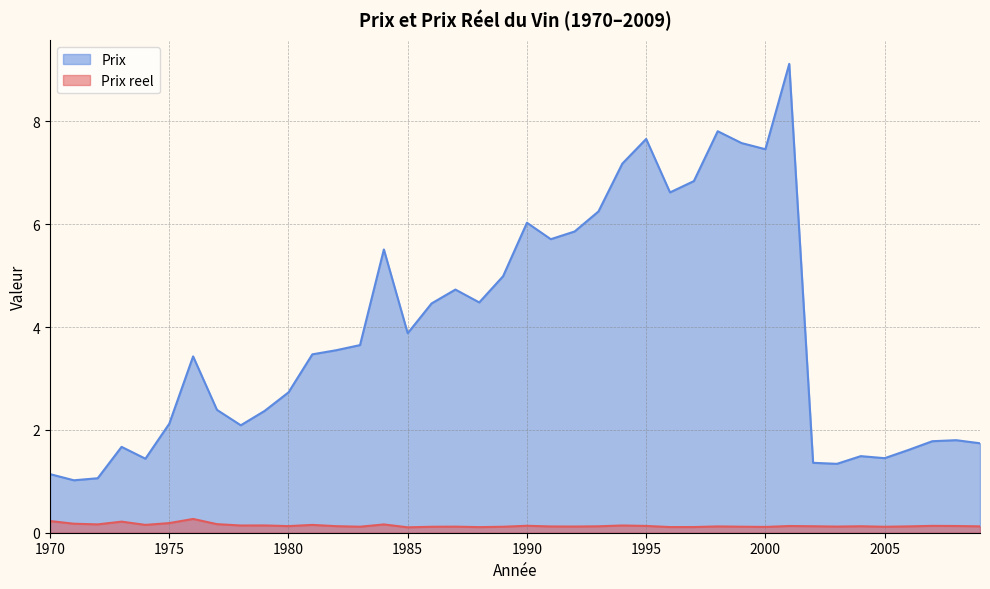

The Prix series shows 1.4 at 2005. True or false?

True